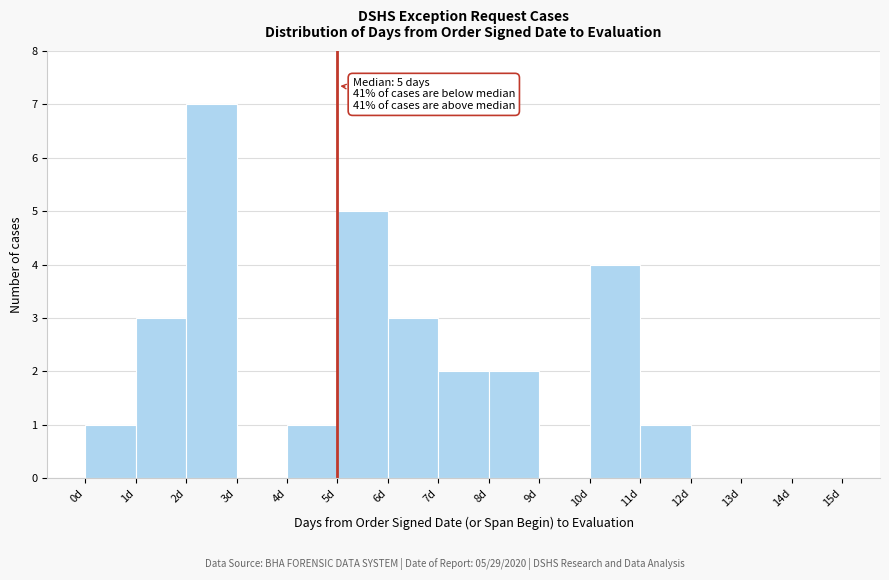

Over which range of the x-axis is the bar tallest?

2 to 3